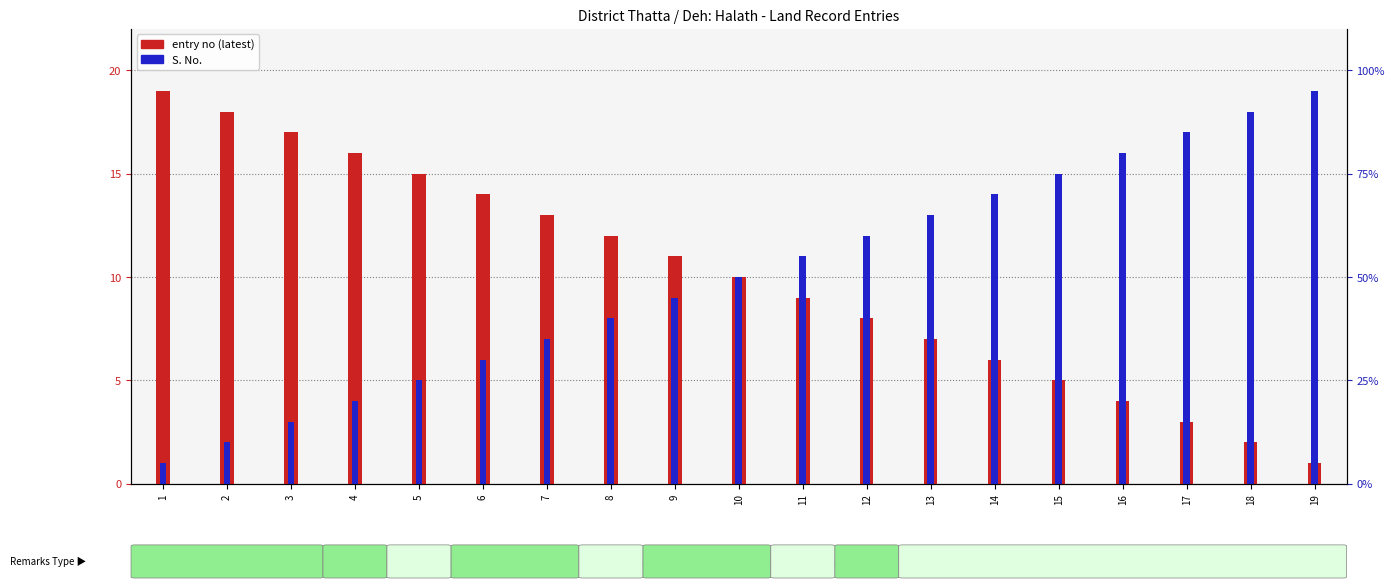

Reading left to right, list all the values displayed in this chart.

entry no (latest): 19	18	17	16	15	14	13	12	11	10	9	8	7	6	5	4	3	2	1
S. No.: 1	2	3	4	5	6	7	8	9	10	11	12	13	14	15	16	17	18	19